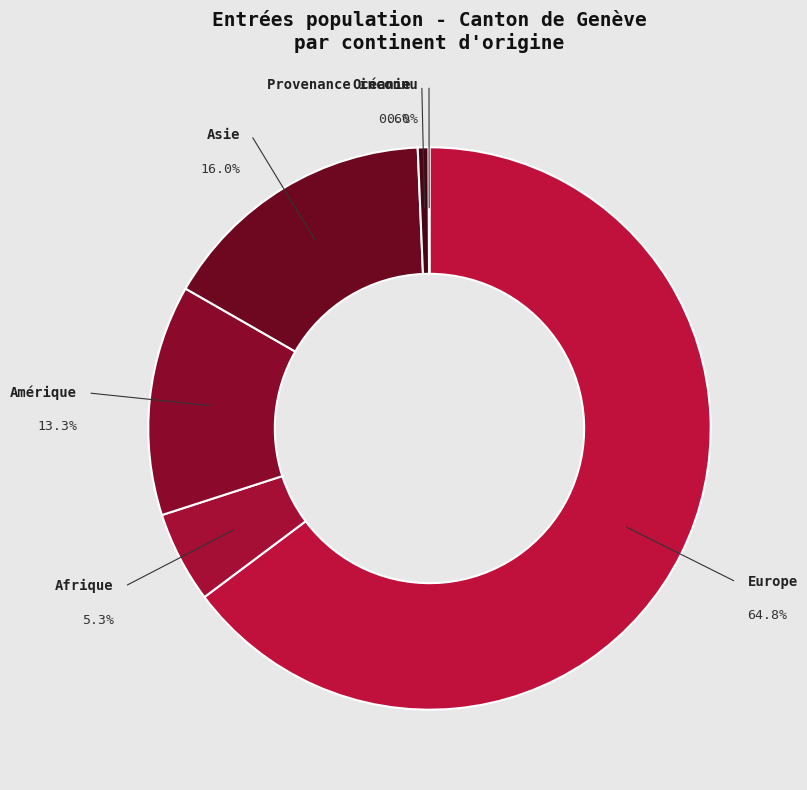

To the nearest percent, what percentage of the pie is Asie?

16%